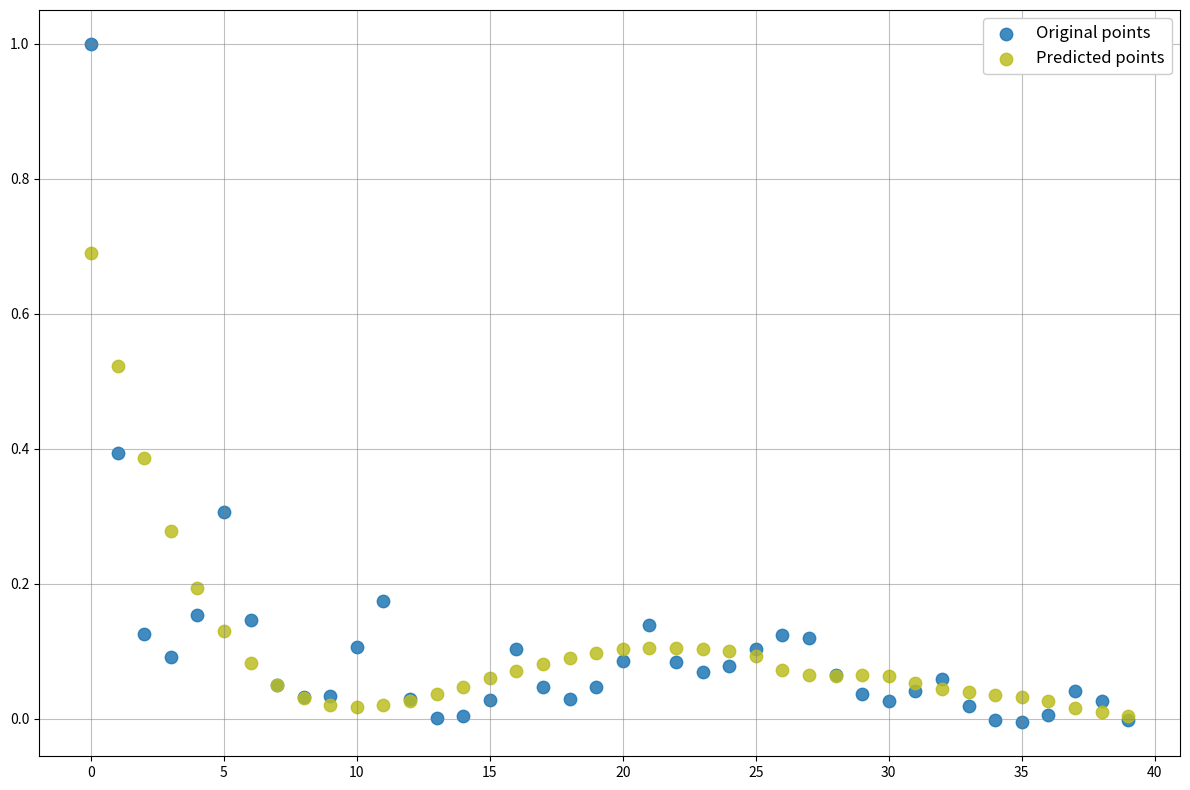

Which series has the largest Y range (max minus min)?

Original points